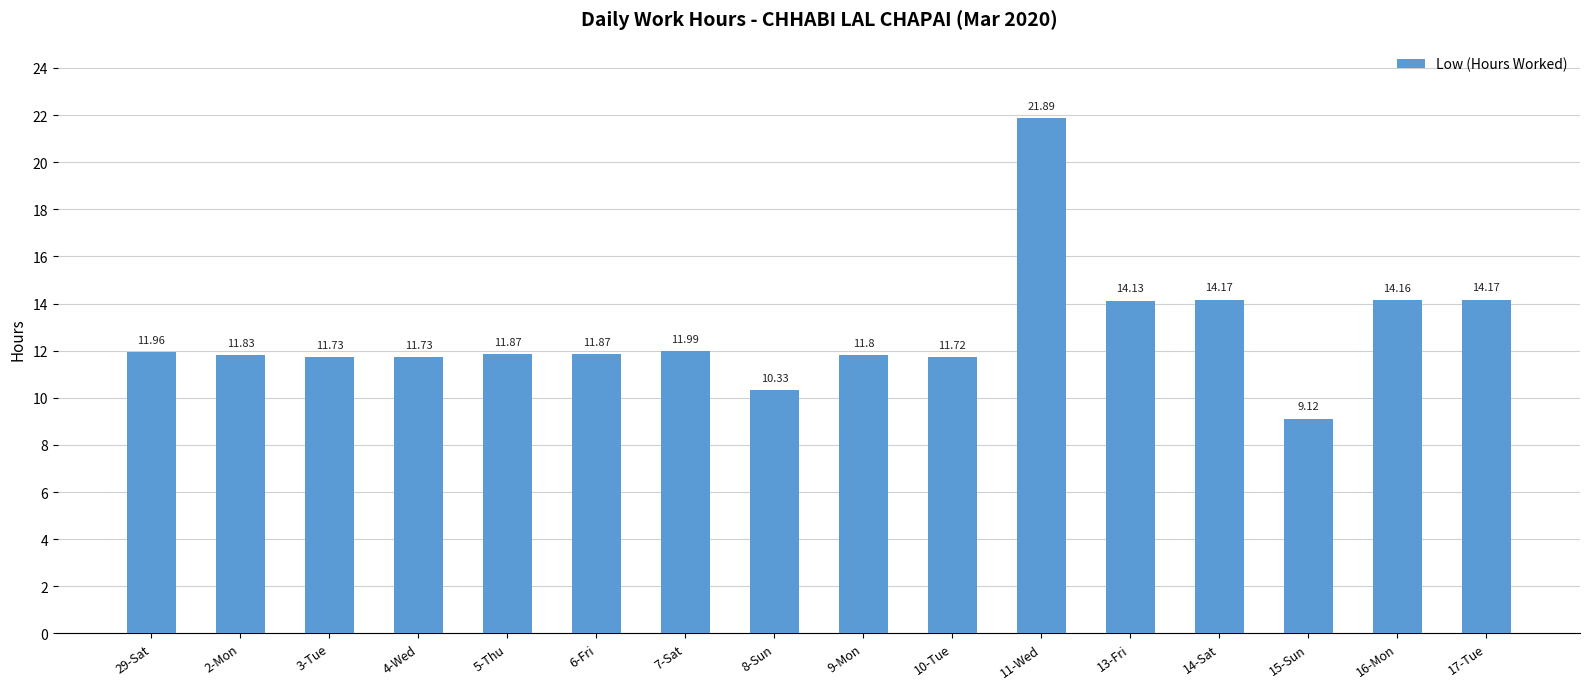

Count the number of data series in this chart.

1